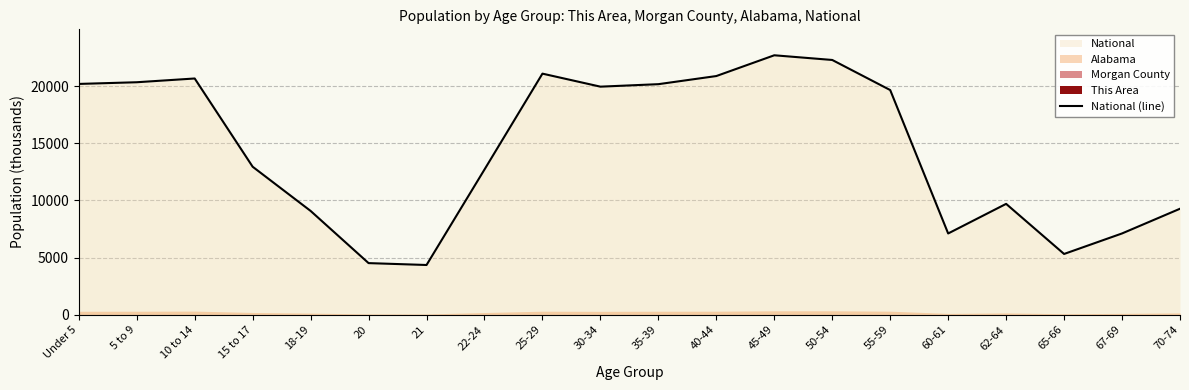

Reading left to right, list all the values displayed in this chart.

Under 5=20201.4	5 to 9=20348.7	10 to 14=20677.2	15 to 17=12954.3	18-19=9086.1	20=4519.1	21=4354.3	22-24=12712.6	25-29=21101.8	30-34=19962.1	35-39=20179.6	40-44=20891.0	45-49=22708.6	50-54=22298.1	55-59=19664.8	60-61=7113.7	62-64=9704.2	65-66=5319.9	67-69=7115.4	70-74=9278.2